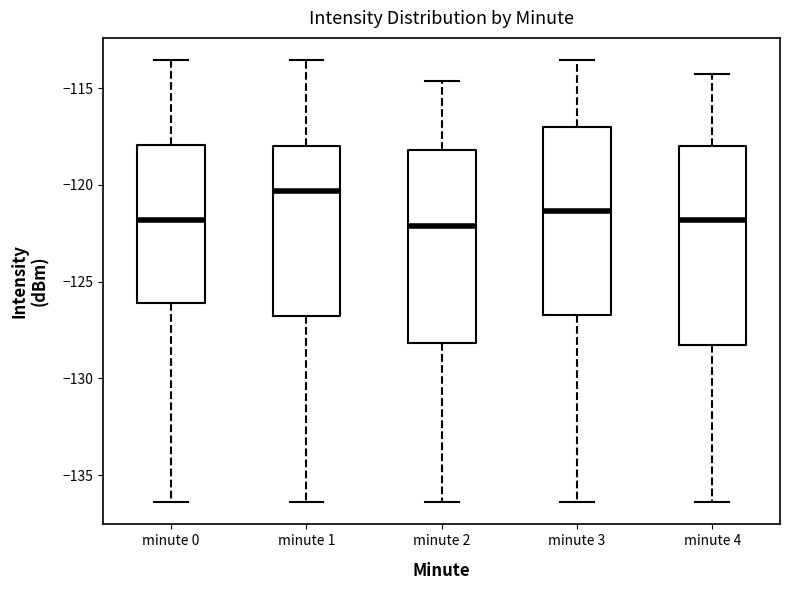

Where does the median line of the box for minute 2 sit on the y-axis? The values are not printed on the chart, so give them approximately, as read against the axis.

-122.0